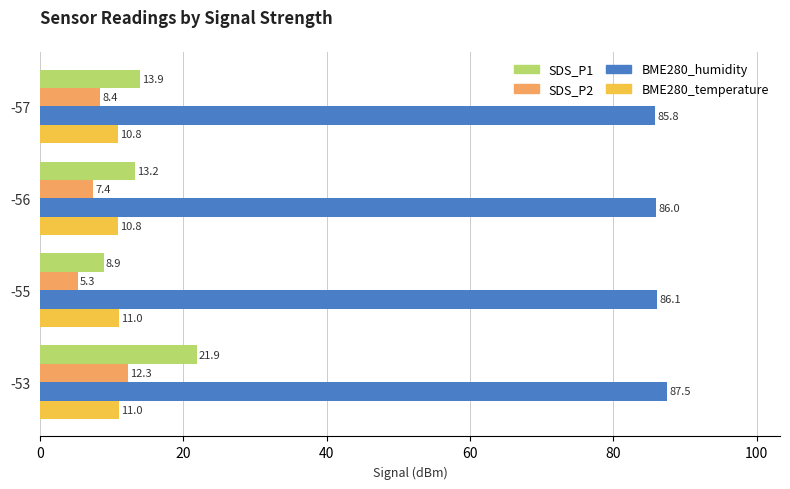

At which category is the sum across all series the highest?

-53